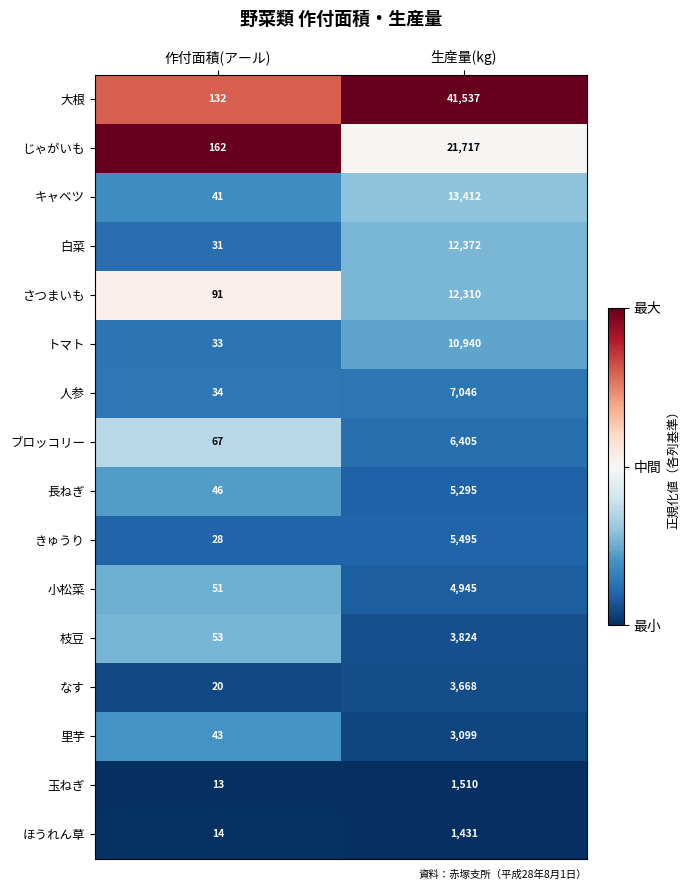

Which series has the widest spread of values?

大根